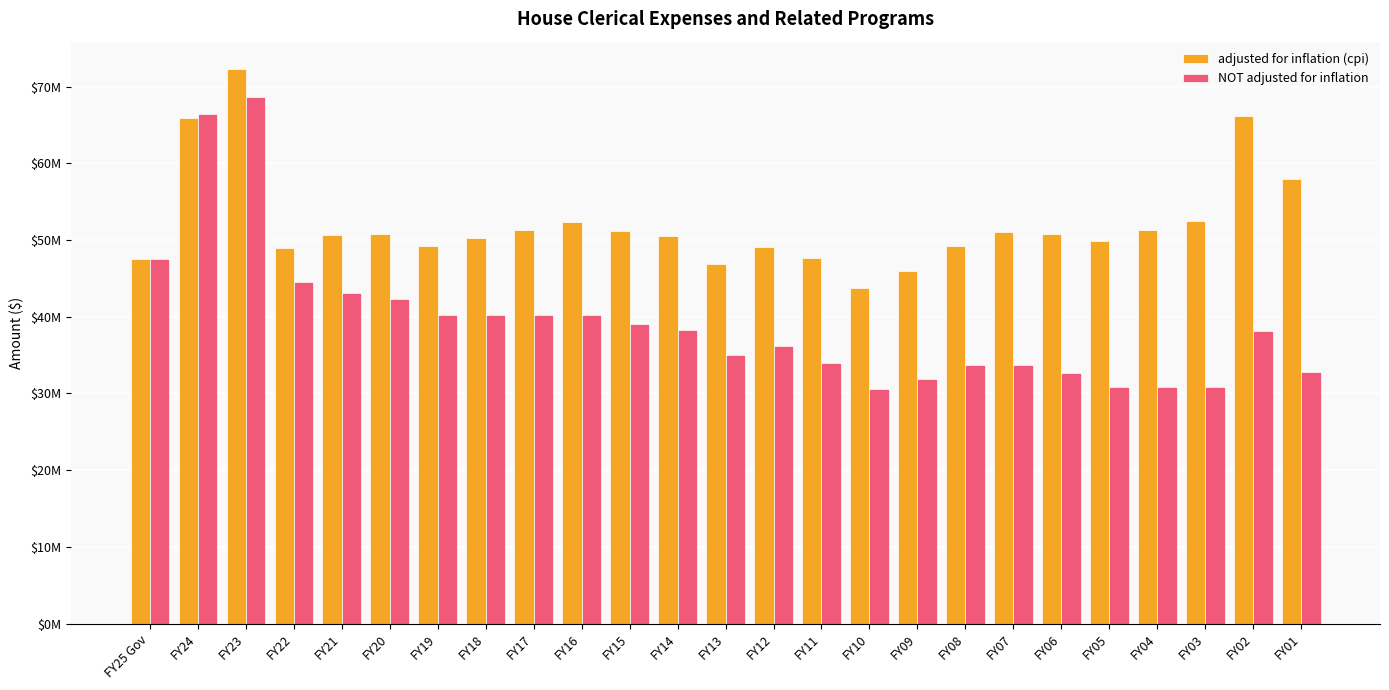

Is it true that NOT adjusted for inflation equals 39104470 at FY15?

True